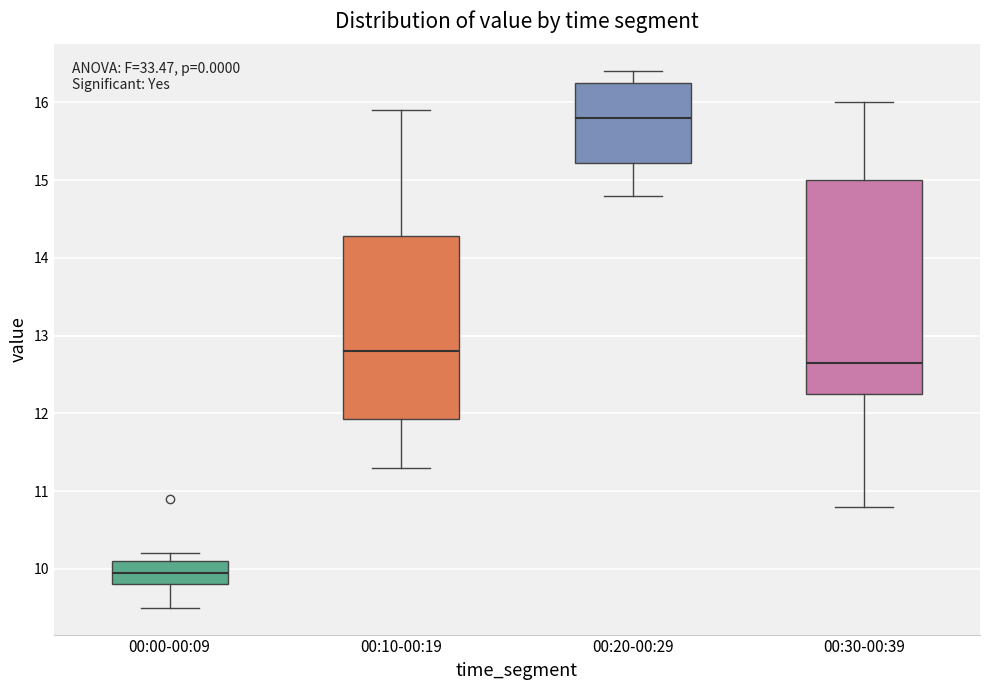

Reading left to right, read every box against the y-axis: the position of its median line, the range the box covers, and the ends of its whiskers. The values are not printed on the chart, so give them approximately, as read against the axis.

00:00-00:09: median 10.0, box 9.8 to 10.1, whiskers 9.5 to 10.2
00:10-00:19: median 12.8, box 11.9 to 14.3, whiskers 11.3 to 15.9
00:20-00:29: median 15.8, box 15.2 to 16.3, whiskers 14.8 to 16.4
00:30-00:39: median 12.7, box 12.3 to 15.0, whiskers 10.8 to 16.0